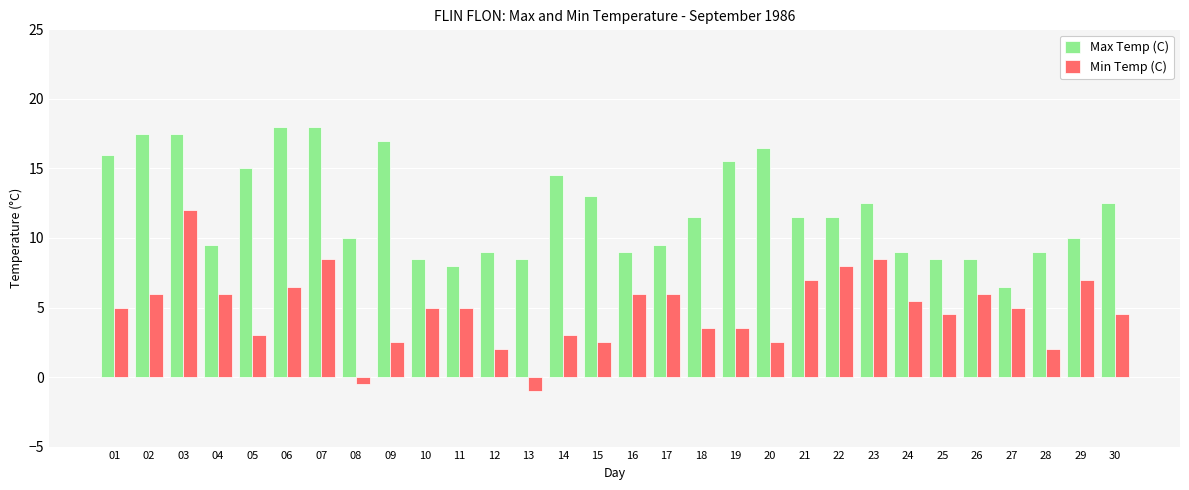

Reading left to right, extract all data points from this chart.

Max Temp (C): 16.0	17.5	17.5	9.5	15.0	18.0	18.0	10.0	17.0	8.5	8.0	9.0	8.5	14.5	13.0	9.0	9.5	11.5	15.5	16.5	11.5	11.5	12.5	9.0	8.5	8.5	6.5	9.0	10.0	12.5
Min Temp (C): 5.0	6.0	12.0	6.0	3.0	6.5	8.5	-0.5	2.5	5.0	5.0	2.0	-1.0	3.0	2.5	6.0	6.0	3.5	3.5	2.5	7.0	8.0	8.5	5.5	4.5	6.0	5.0	2.0	7.0	4.5